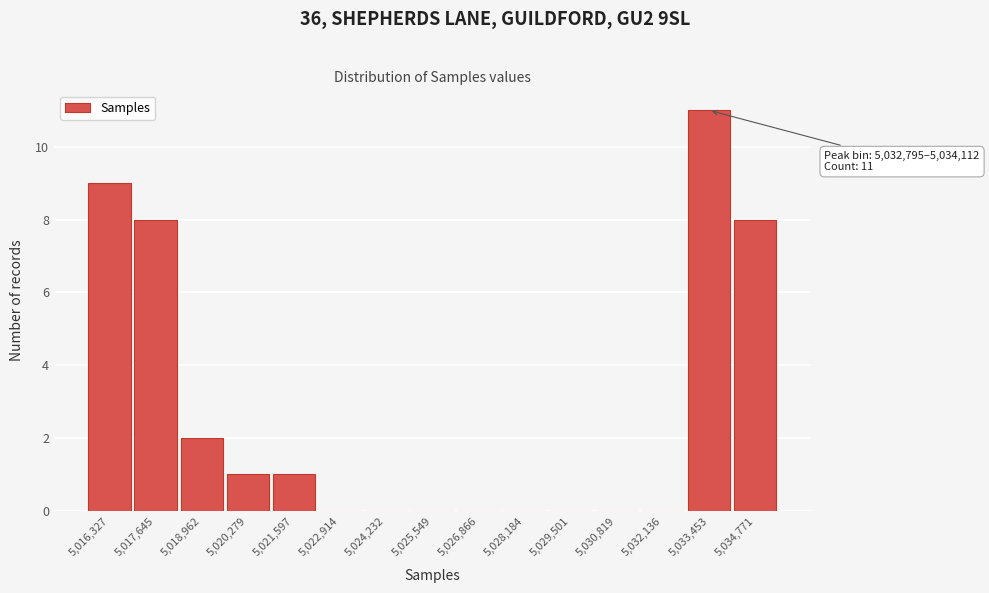

Which range on the x-axis has the tallest bar?

5032800 to 5034200